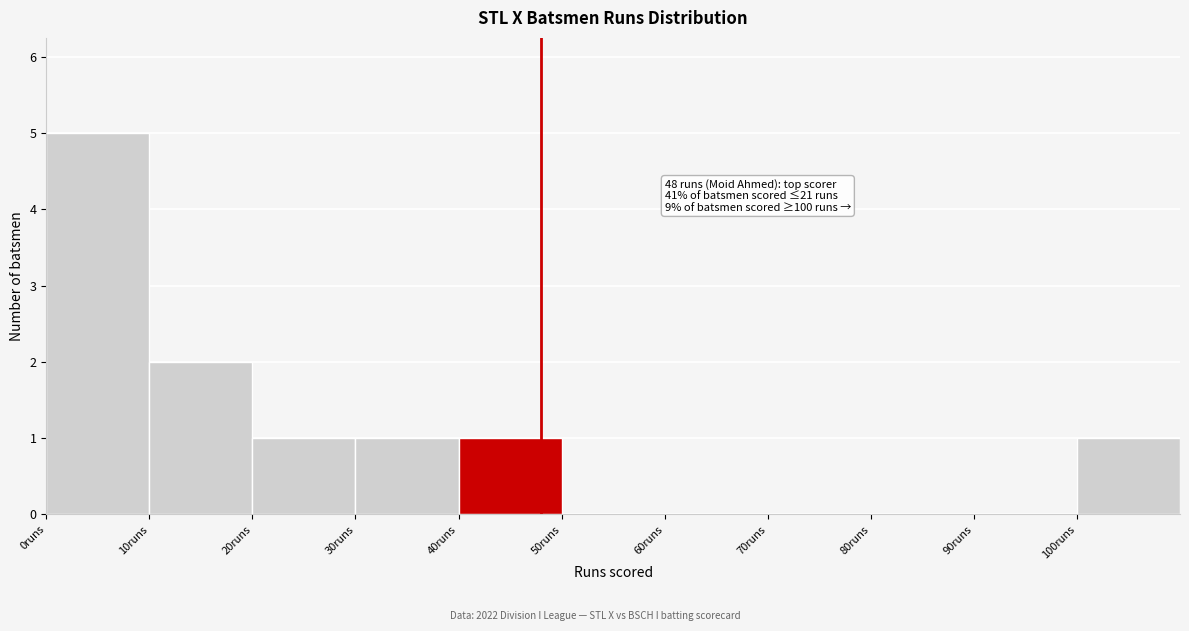

Over which range of the x-axis is the bar tallest?

0 to 10